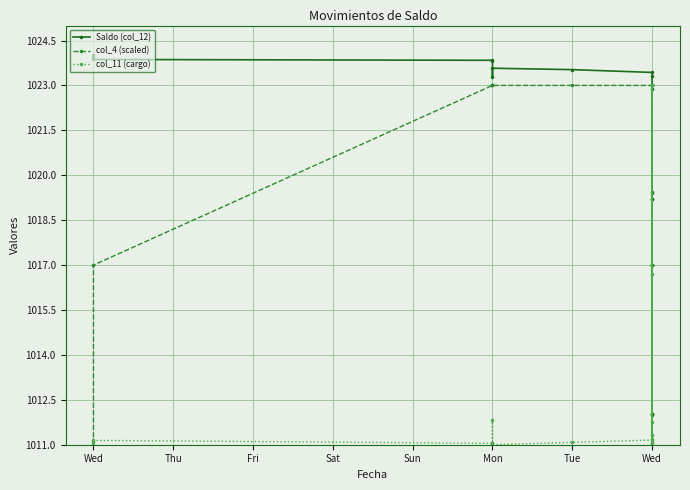

Reading left to right, transcribe all the data shown in this chart.

Saldo (col_12): 1024.0	1024.0	1023.9	1023.8	1023.8	1023.3	1023.6	1023.5	1023.4	1023.3	1022.9	1019.4	1019.4	1019.2	1012.0	1019.2	1012.0	1019.2	1012.0	1012.0
col_4 (scaled): 1011.0	1017.0	1017.0	1023.0	1023.0	1023.0	1023.0	1023.0	1023.0	1023.0	1023.0	1017.0	1023.0	1023.0	1017.0	1017.0	1017.0	1017.0	1017.0	1023.0
col_11 (cargo): 1011.0	1011.1	1011.1	1011.0	1011.1	1011.8	1011.0	1011.1	1011.2	1011.2	1011.8	1016.7	1011.0	1011.3	1023.0	1011.0	1023.0	1011.0	1023.0	1011.0